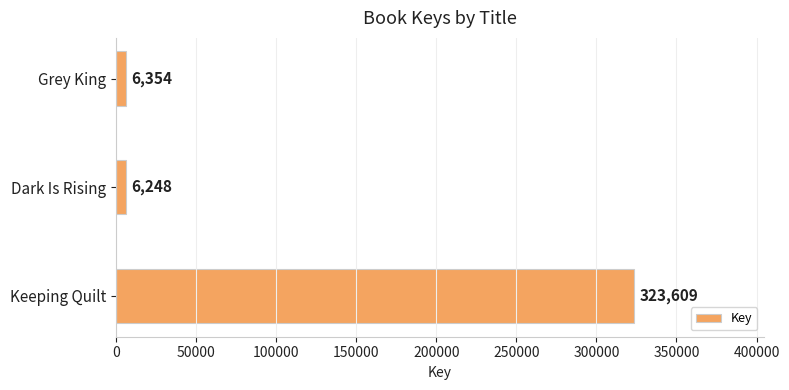

What is the average value?

112070